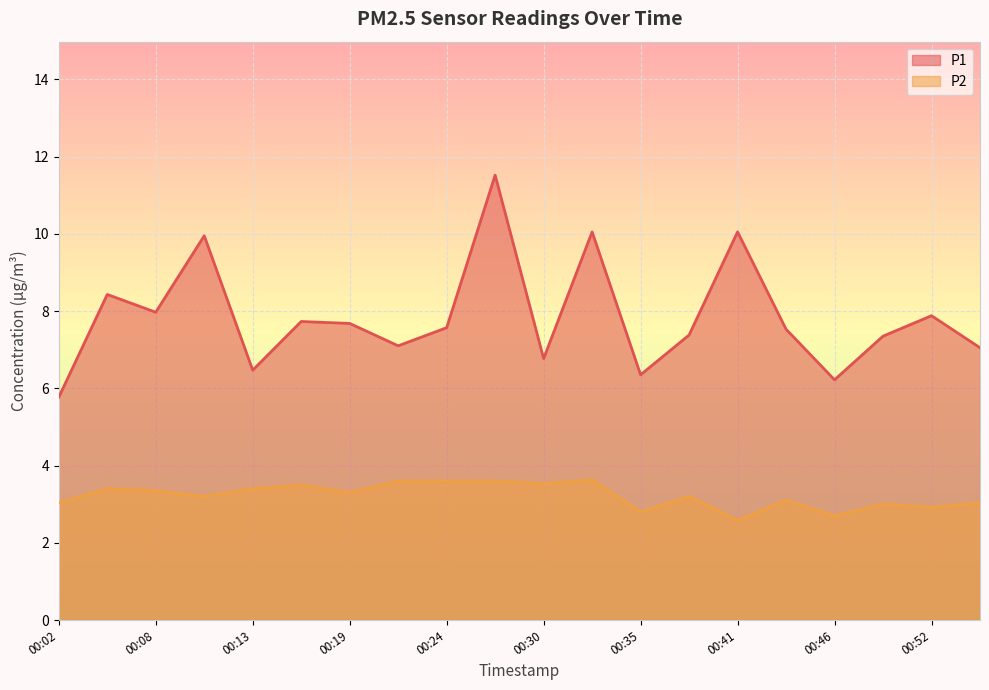

True or false: P1 and P2 cross at least once.

False